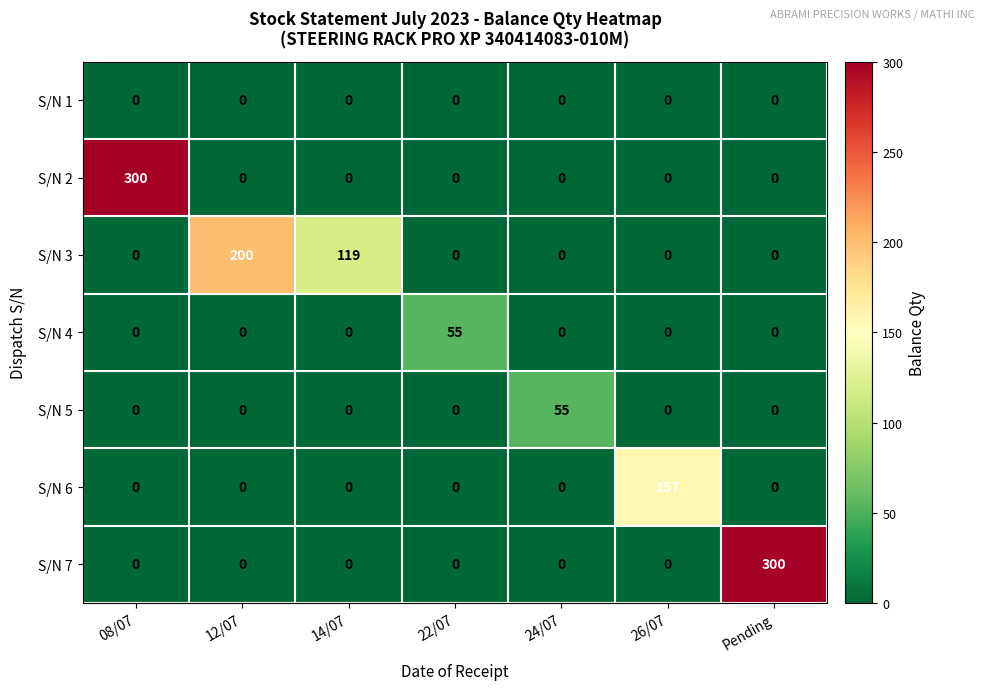

What is the spread (max minus min) of values at 26/07?

157